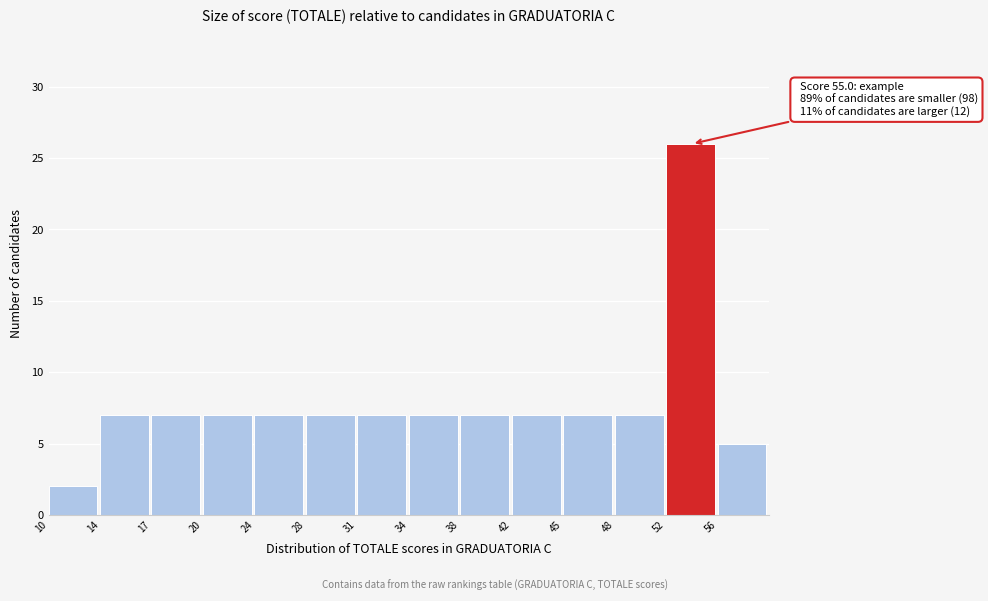

Reading left to right, transcribe all the data shown in this chart.

2	7	7	7	7	7	7	7	7	7	7	7	26	5